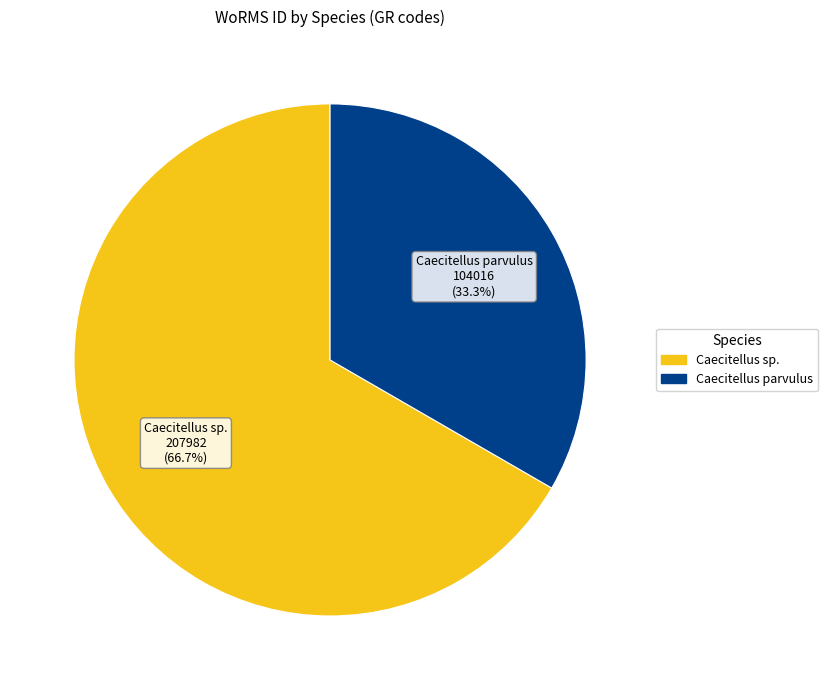

Does any single category account for the majority?

Yes